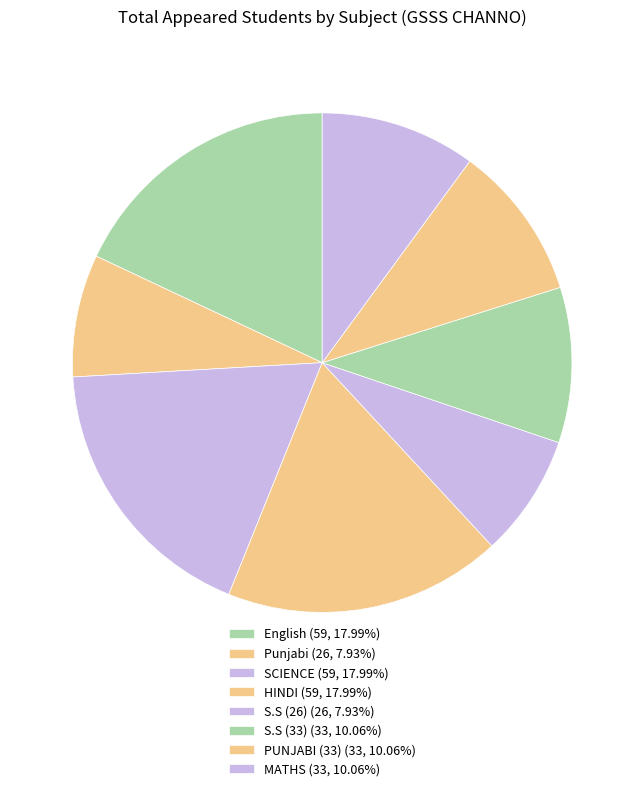

Count the number of slices in the pie.

8